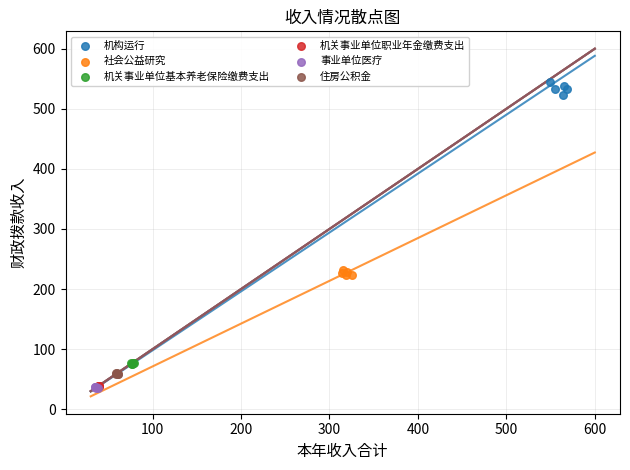

What are all the series names shown in the legend?

机构运行, 社会公益研究, 机关事业单位基本养老保险缴费支出, 机关事业单位职业年金缴费支出, 事业单位医疗, 住房公积金